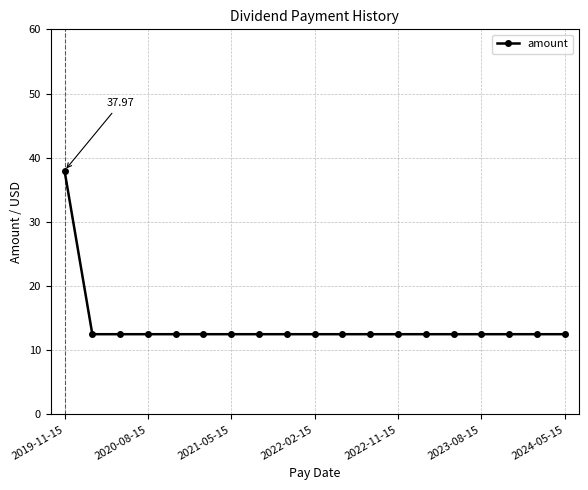

What is the sum of all values?

263.0